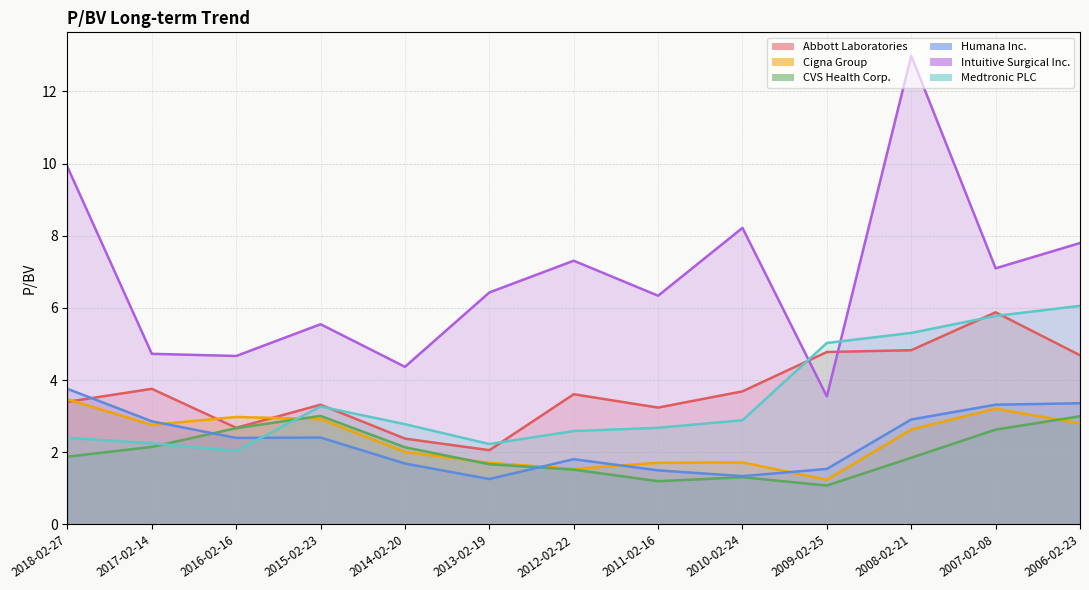

What is the maximum value shown in the chart?

13.0